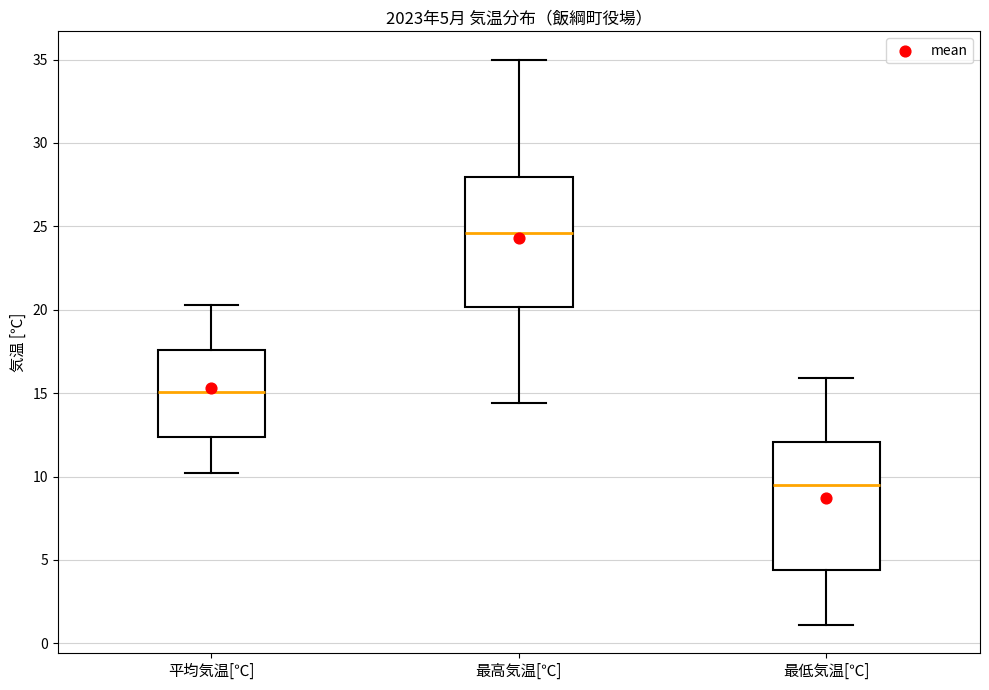

Which box has the lowest median line?

最低気温[℃]